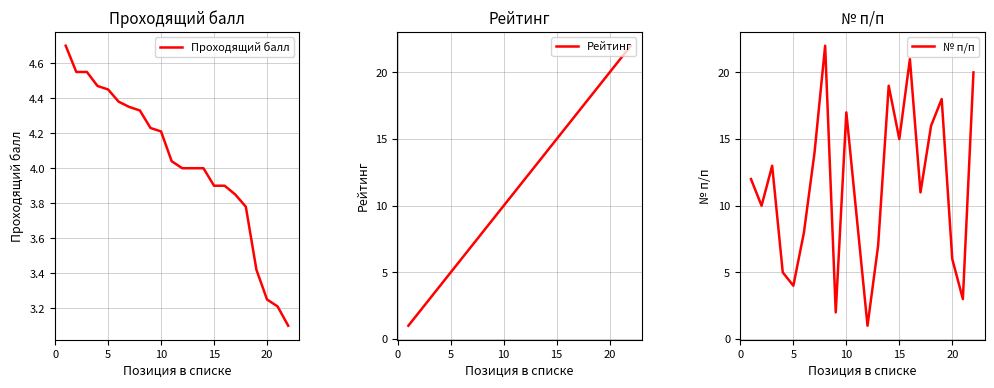

What are all the series names shown in the legend?

Проходящий балл, Рейтинг, № п/п